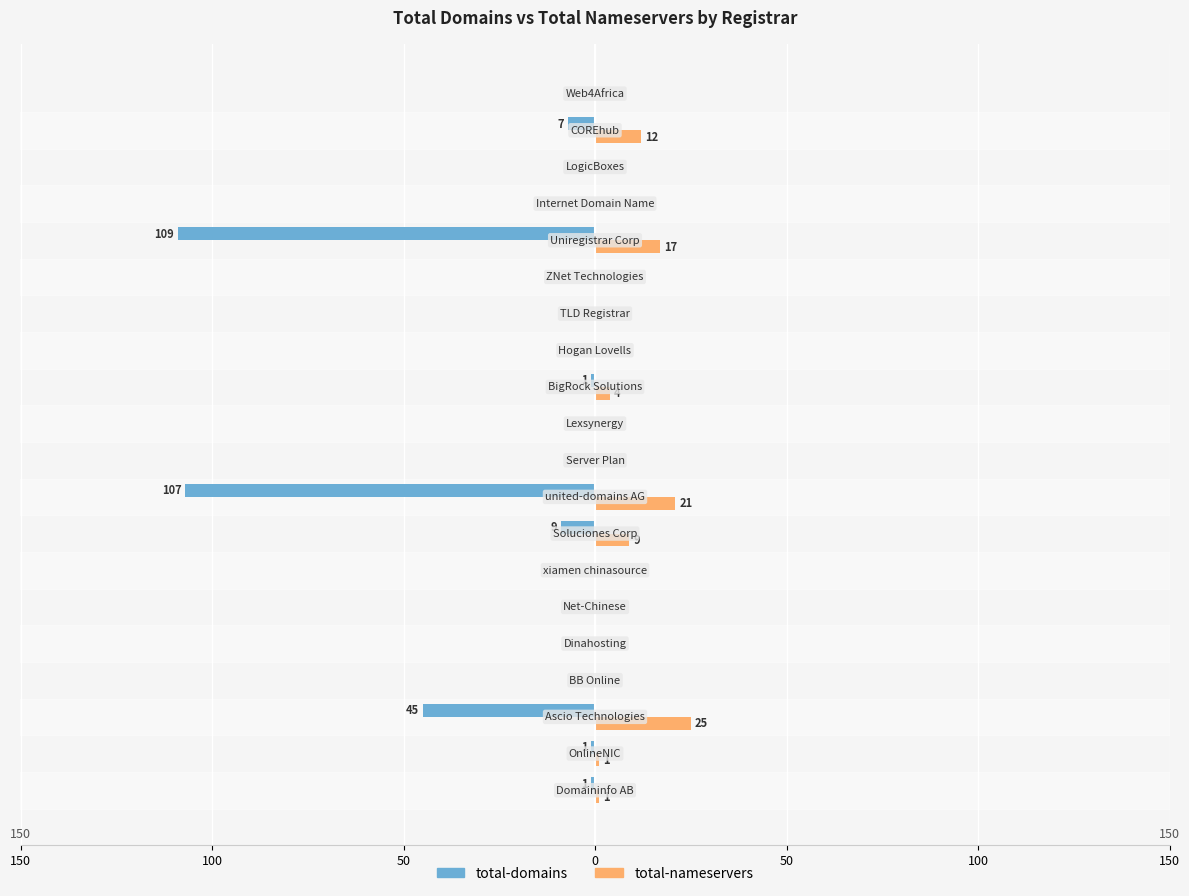

What is the average value of the total-domains series?

-14